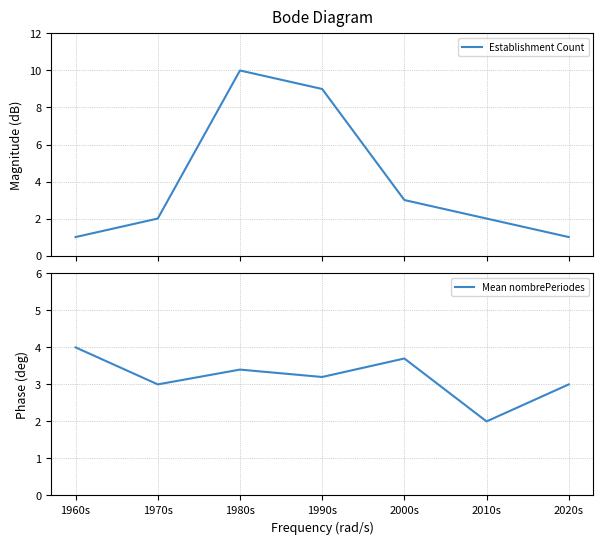

What is the value of the Mean nombrePeriodes point at the 2nd from the left?

3.0